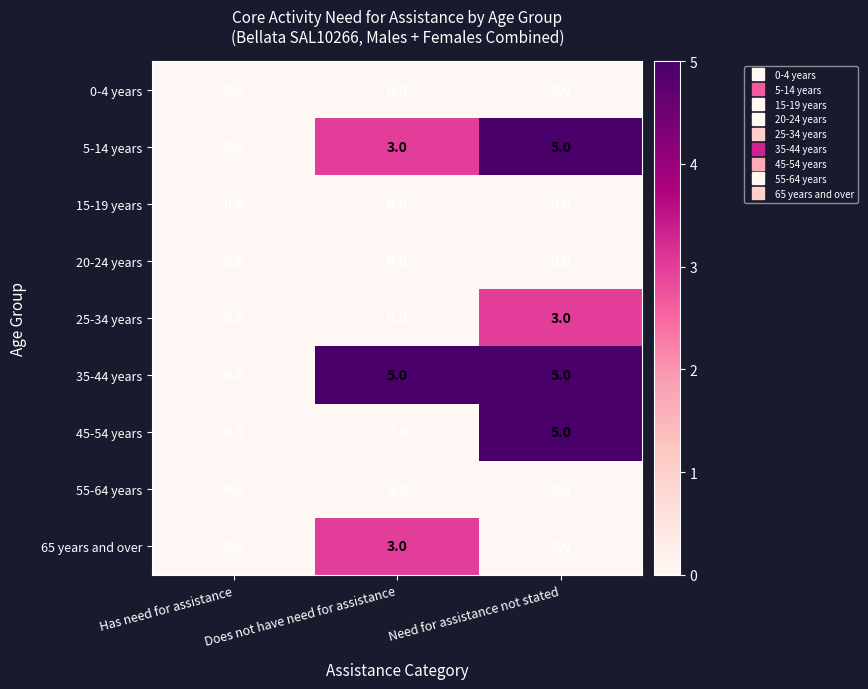

What is the difference between the maximum and second lowest values in the 65 years and over series?

3